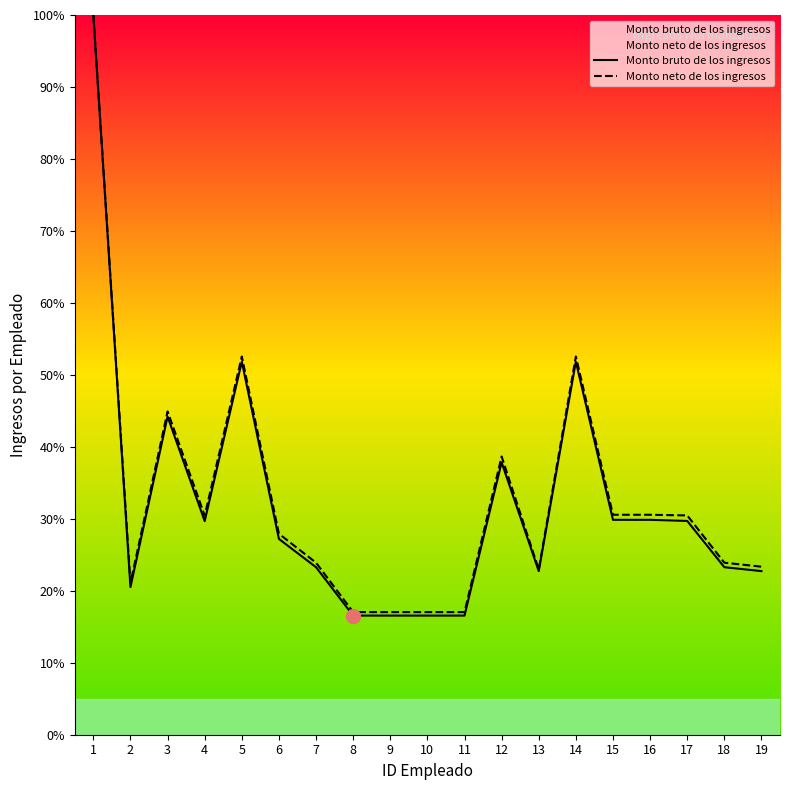

What is the greatest value displayed?

100.0